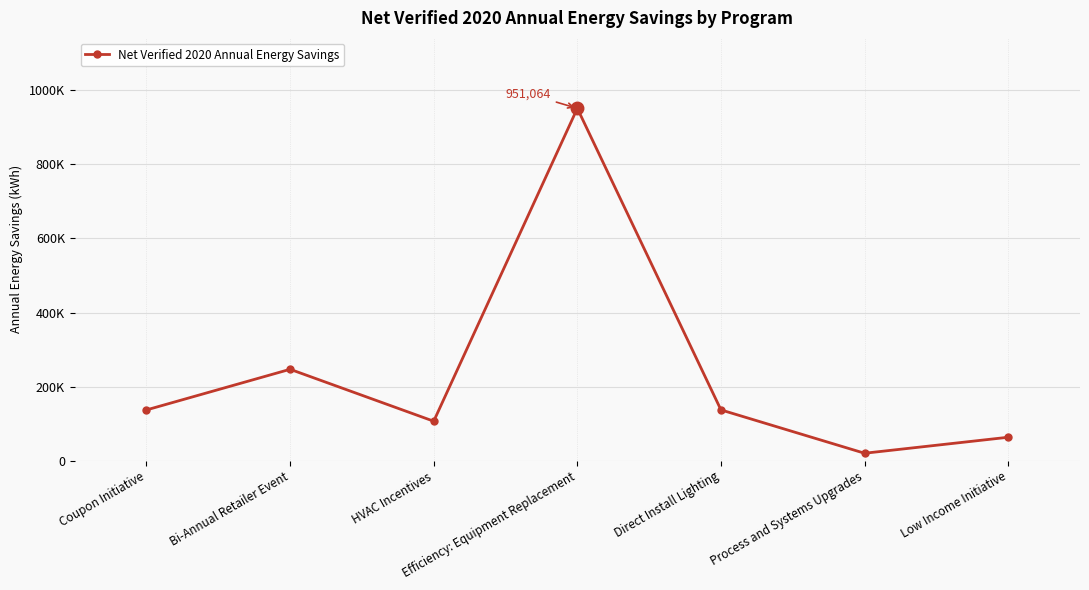

At which category does the data reach its first local peak?

Bi-Annual Retailer Event